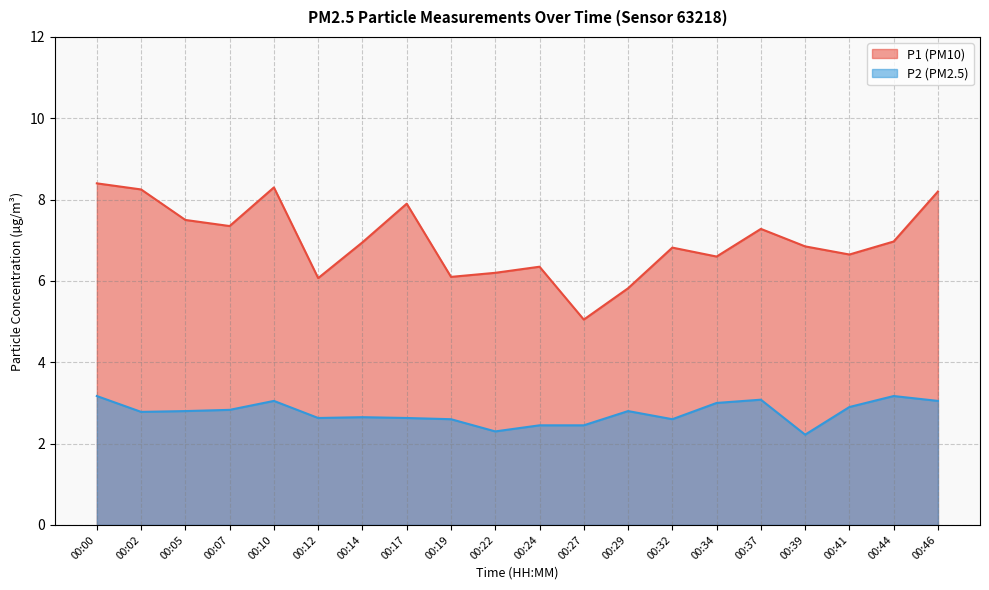

What is the maximum value shown in the chart?

8.4